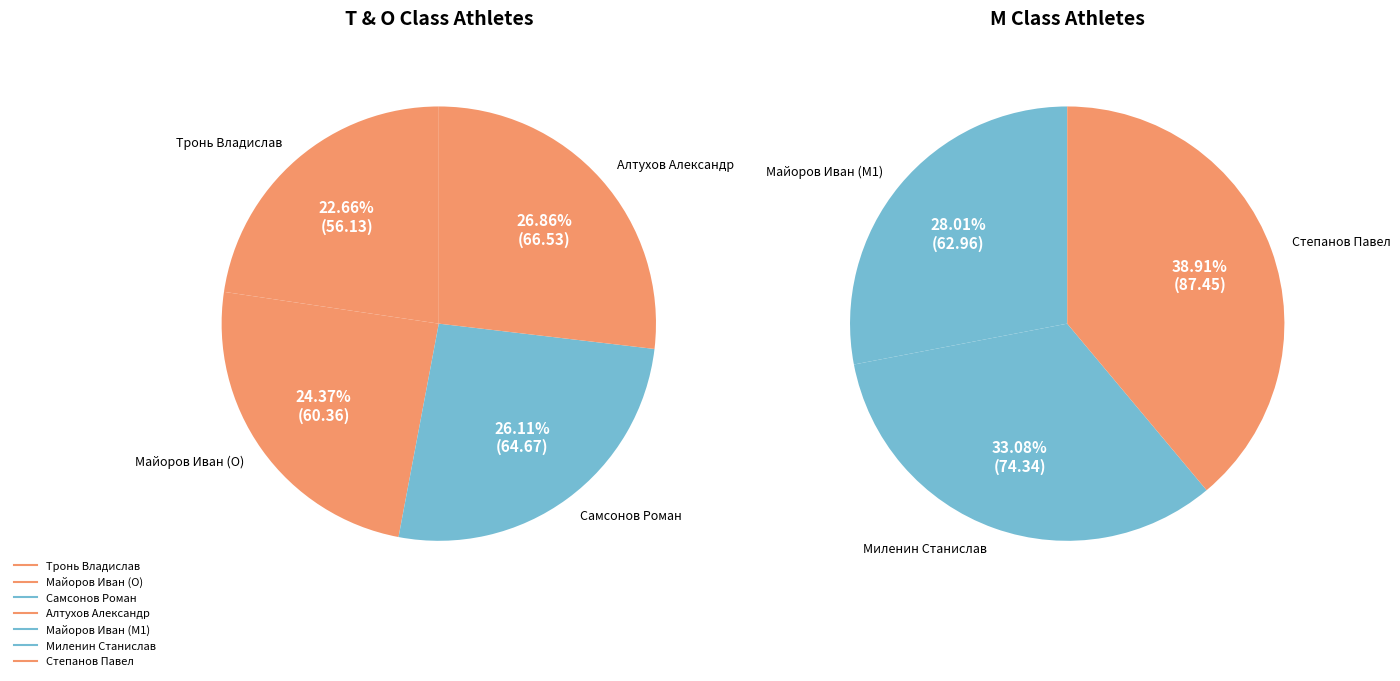

Which slice is the smallest?

Тронь Владислав